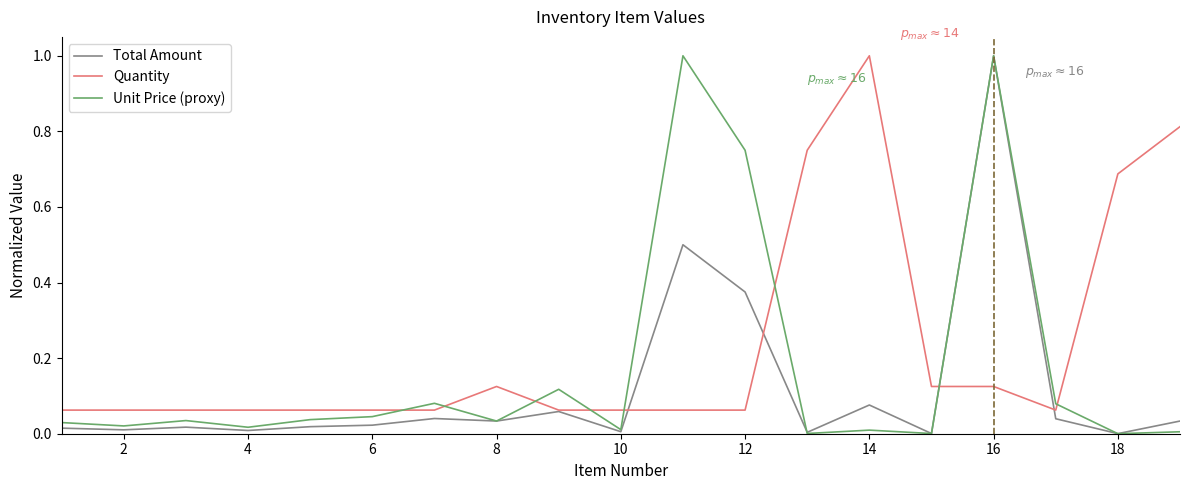

What is the greatest value displayed?

1.0